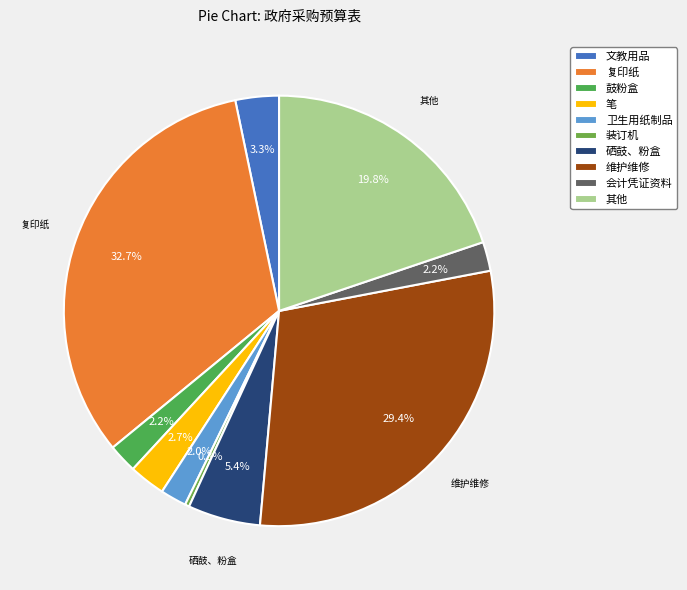

Does 卫生用纸制品 account for over 50% of the chart?

No